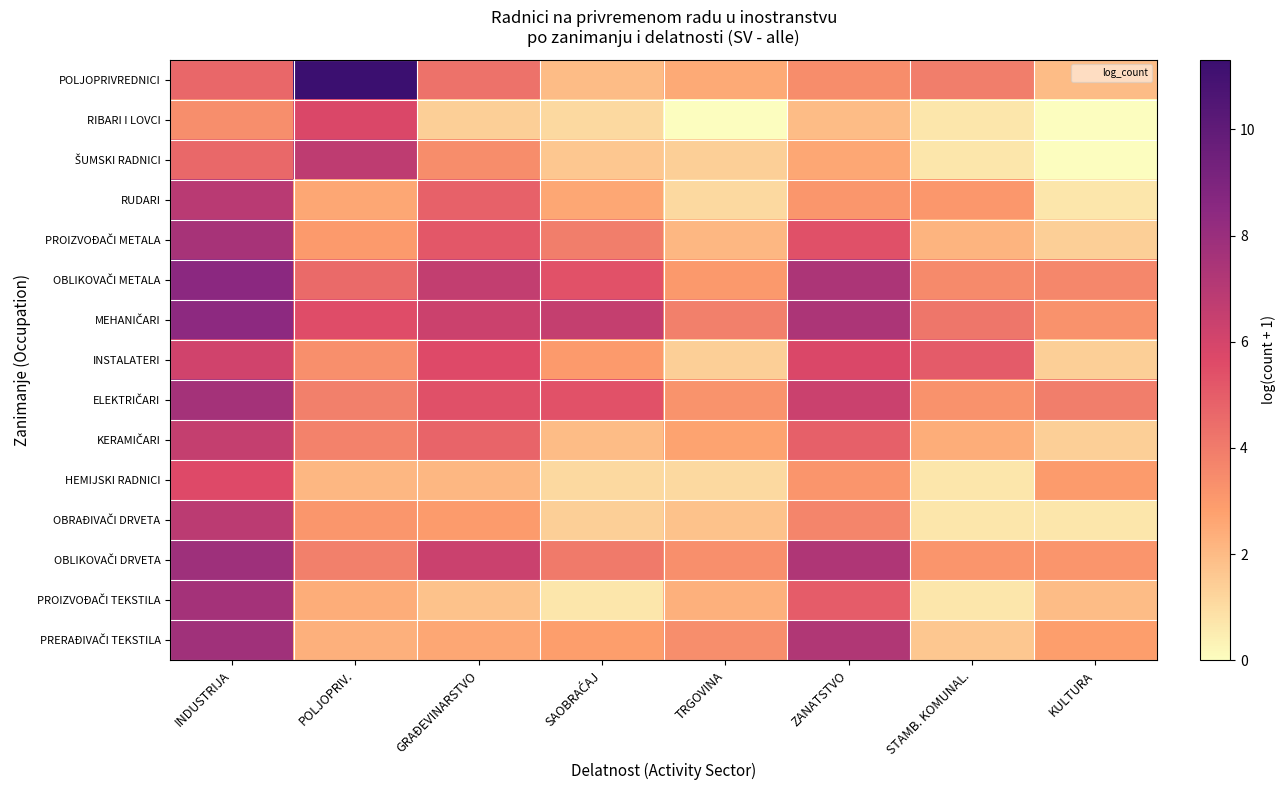

At which category does the chart reach its peak across all series?

POLJOPRIV.